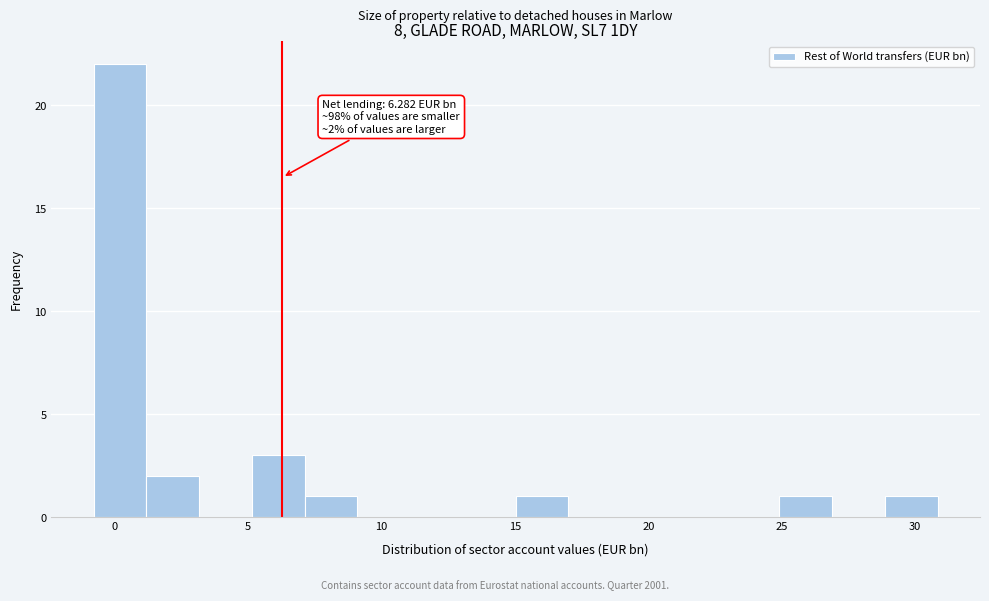

Read against the x-axis, roughly where is the centre of the tallest bar?

0.0